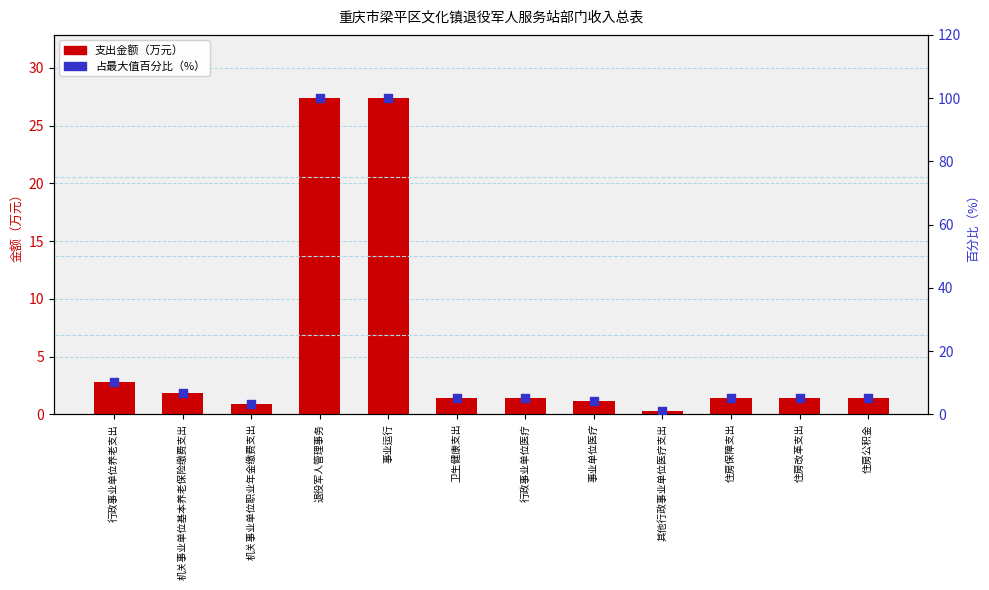

Which series reaches the minimum Y coordinate?

支出金额（万元）